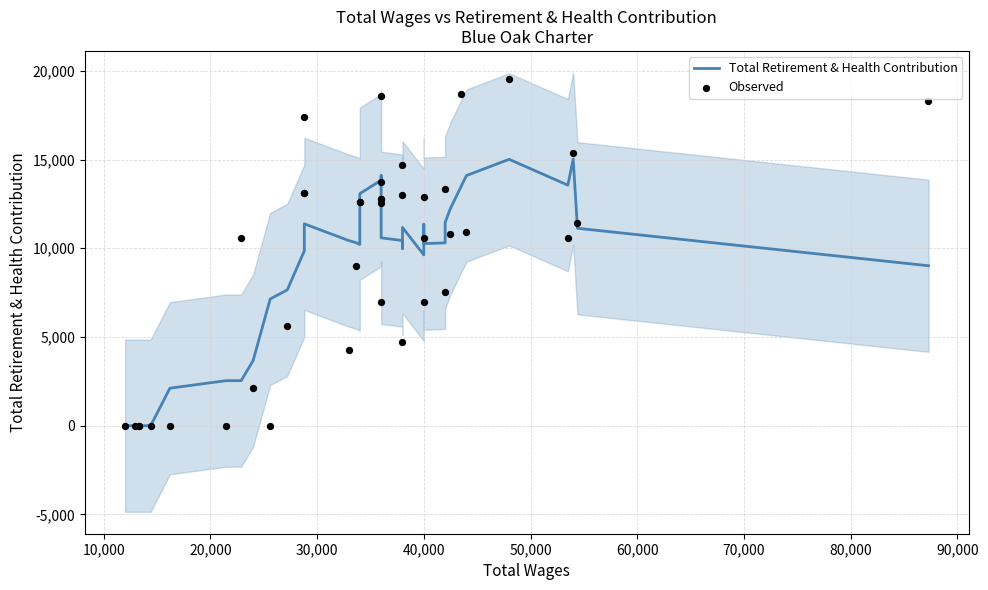

What are all the series names shown in the legend?

Total Retirement & Health Contribution, Observed